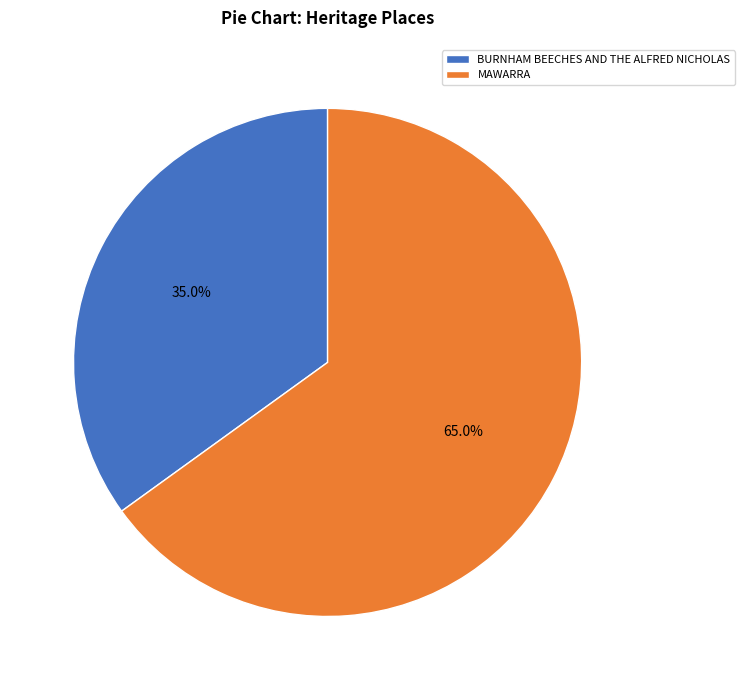

Combined, do BURNHAM BEECHES AND THE ALFRED NICHOLAS and MAWARRA account for over 50%?

Yes